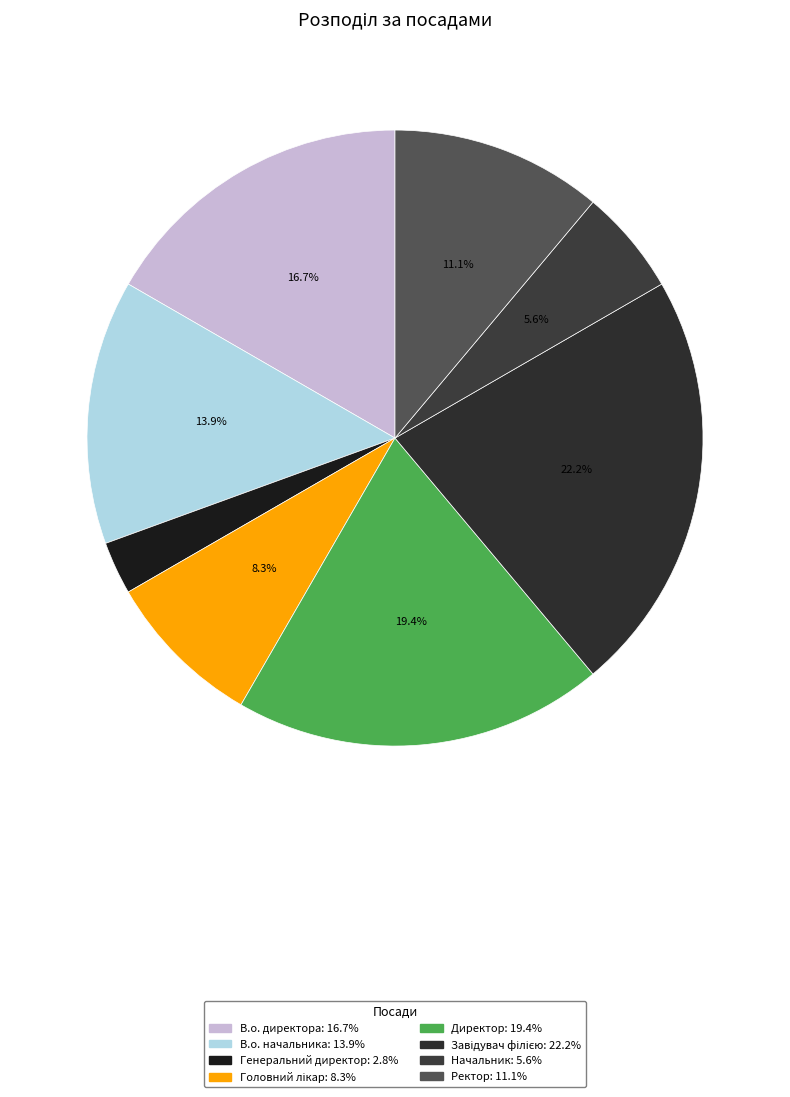

To the nearest percent, what portion does В.о. начальника represent?

14%